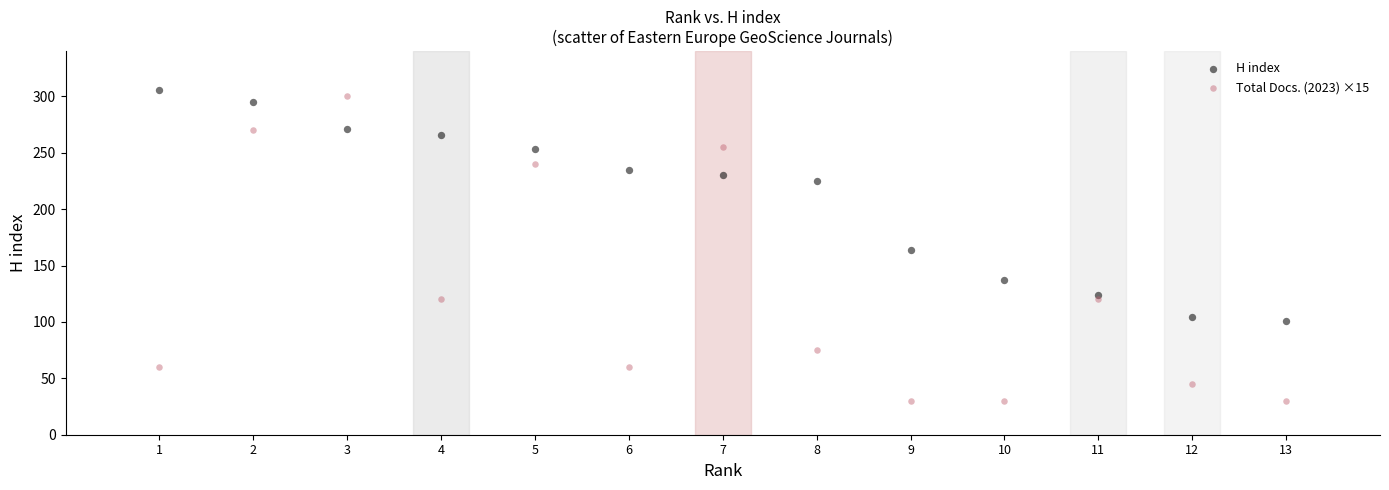

Which series contains the highest Y value?

H index